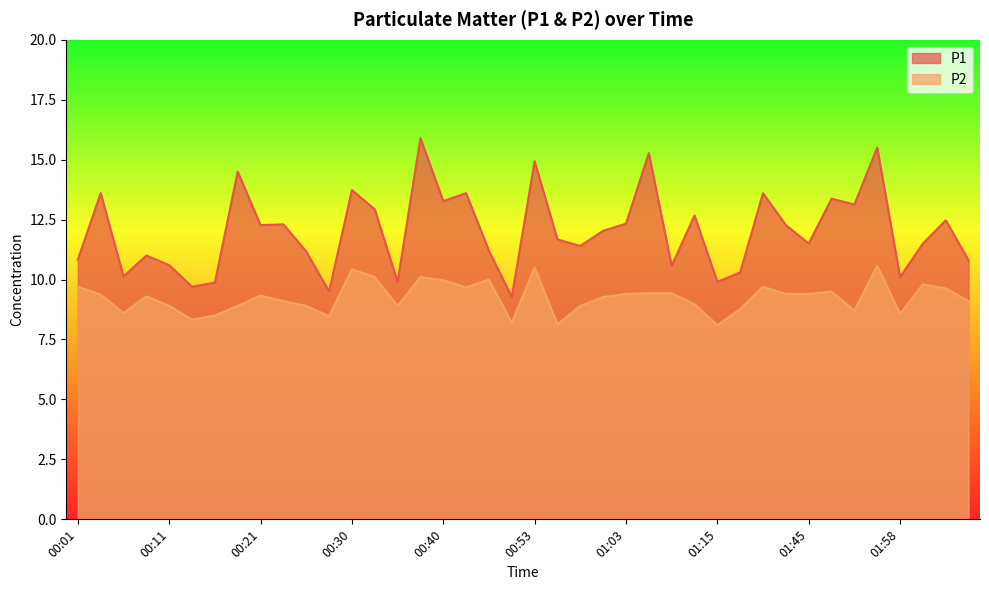

True or false: P1 and P2 cross at least once.

False